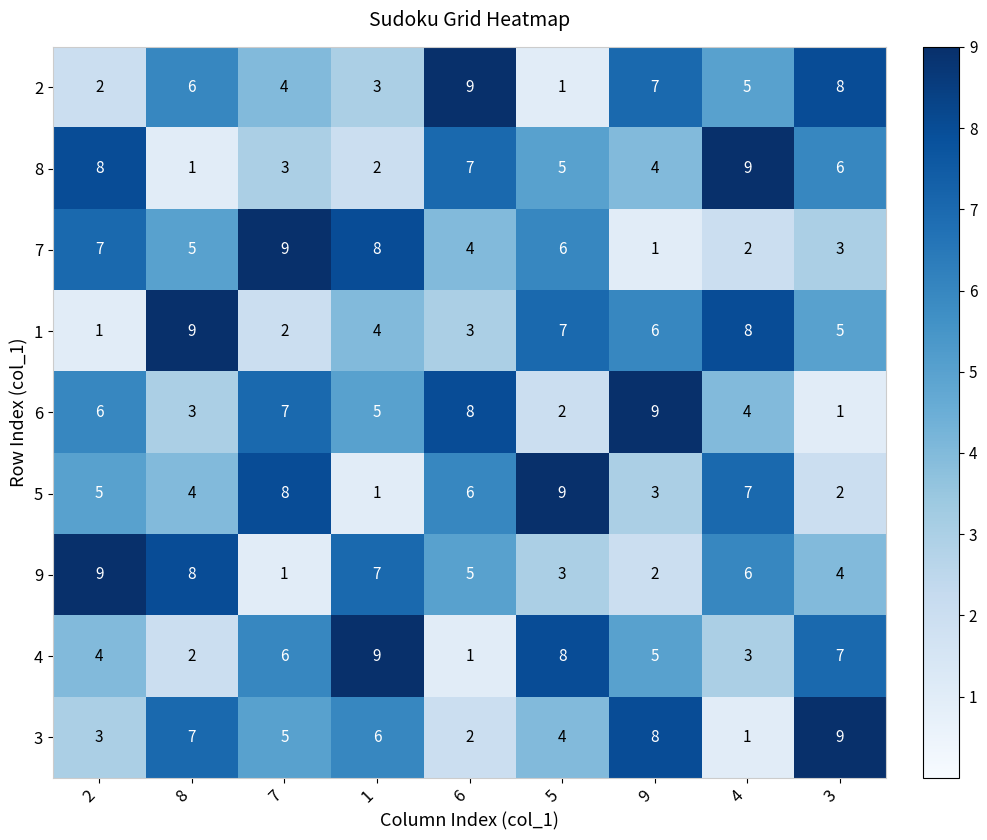

What is the minimum value shown in the chart?

1